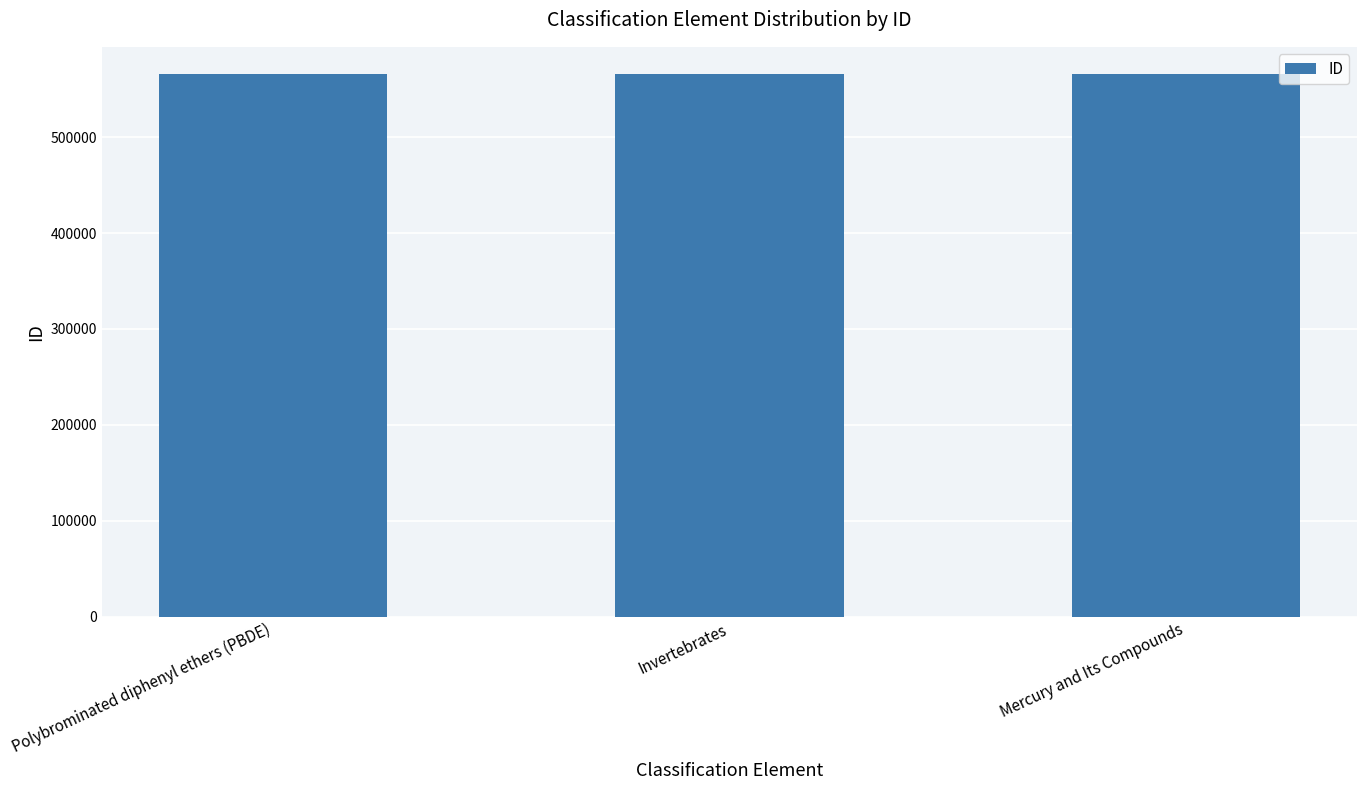

The chart shows a value of 851793 at Invertebrates. True or false?

False